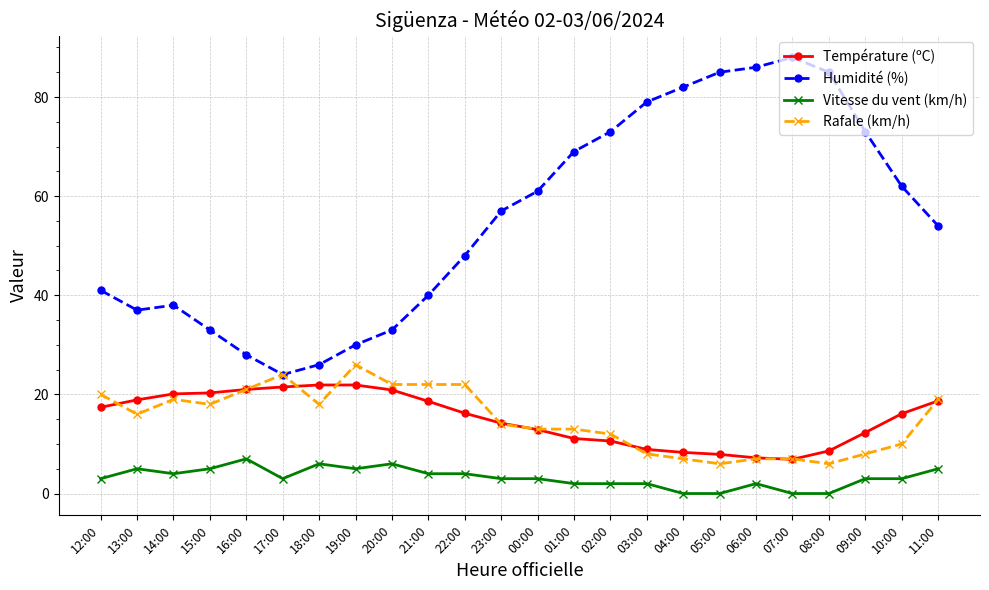

What is the total value across all series at 09:00?

96.3